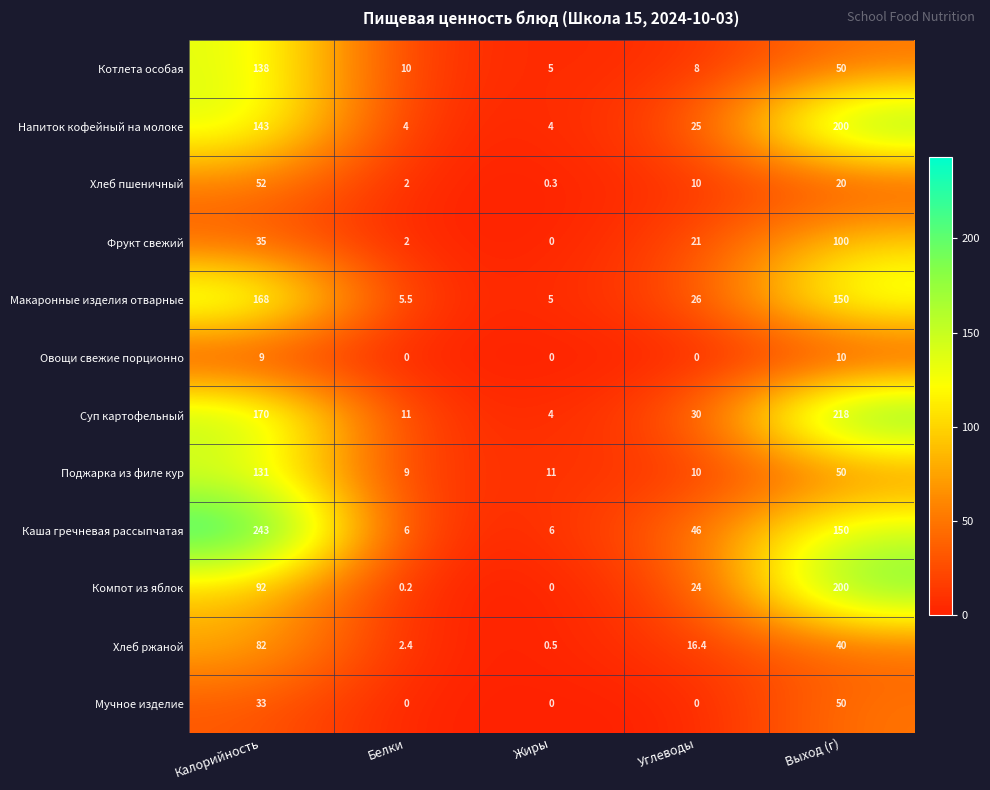

Count the number of data series in this chart.

12